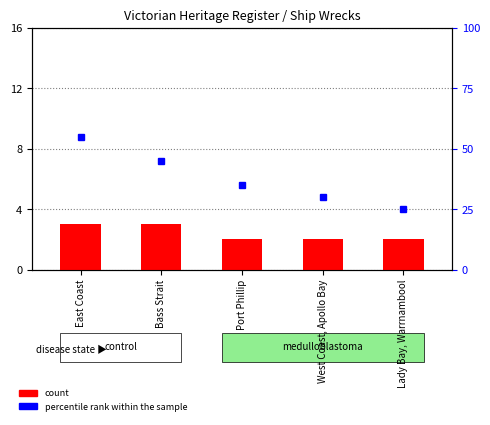

The value at Lady Bay, Warrnambool is 2. True or false?

True